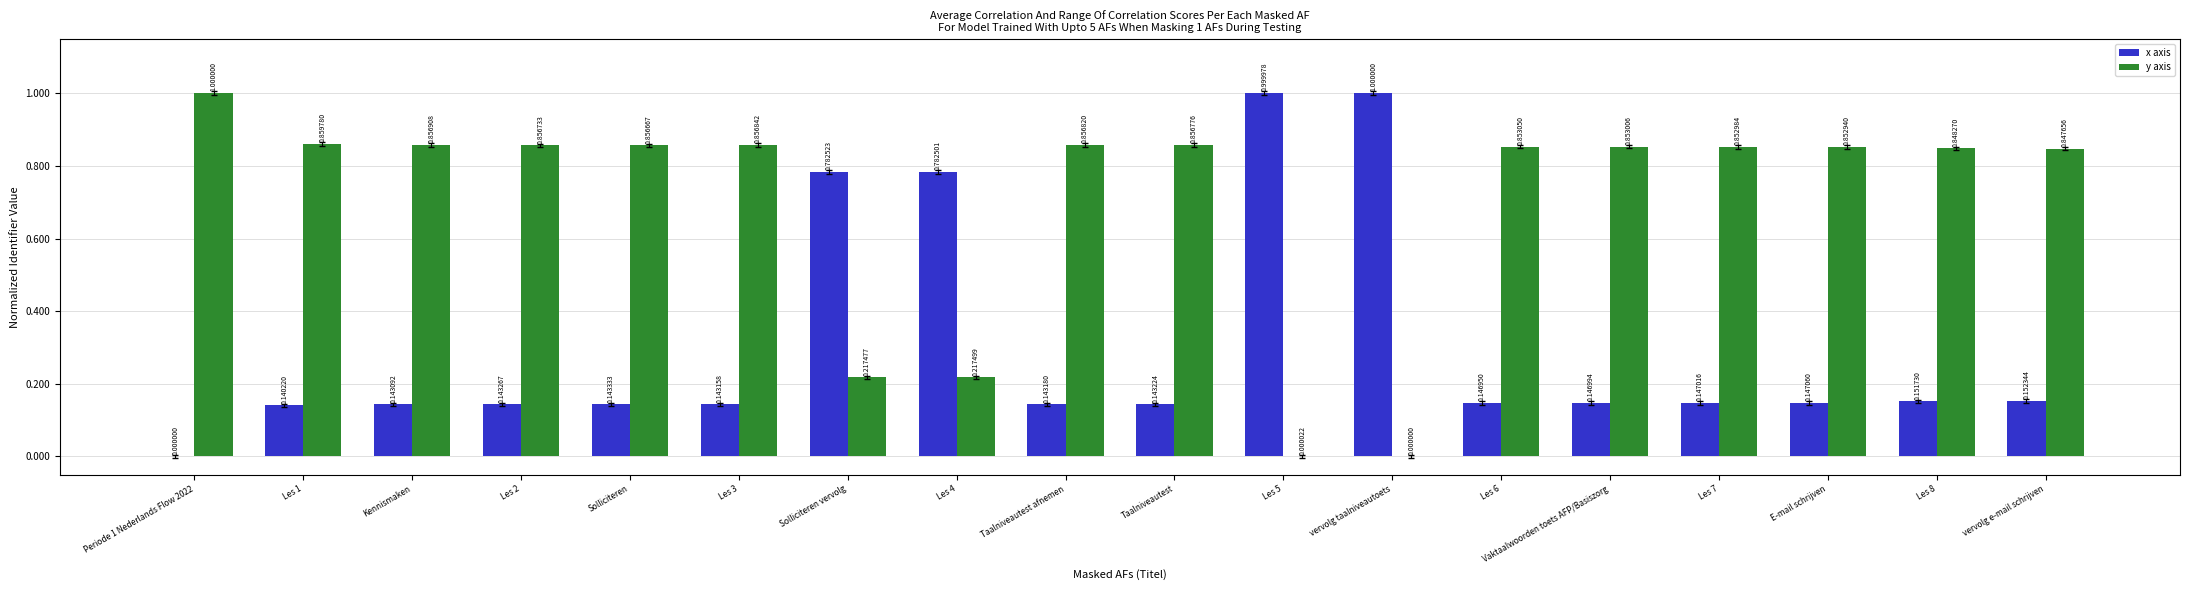

What is the sum of all y axis values?

12.5